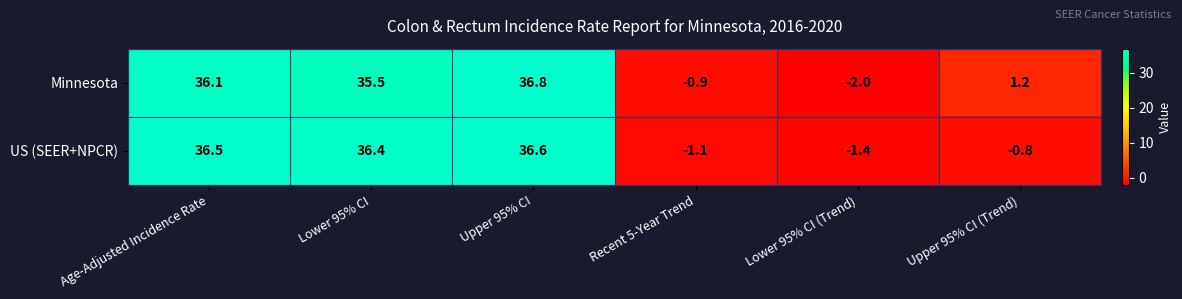

Rank the series by their maximum value, from highest to lowest.

Minnesota, US (SEER+NPCR)